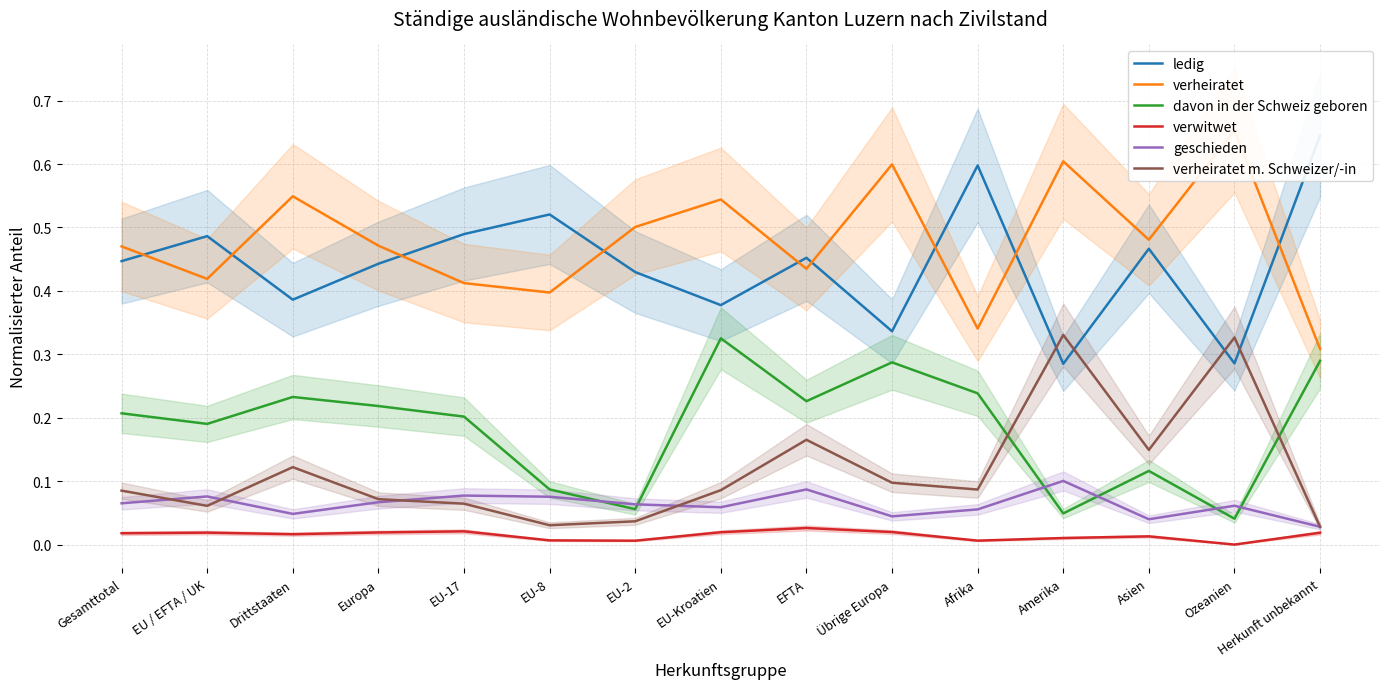

At which category does verheiratet reach its first local peak?

Drittstaaten